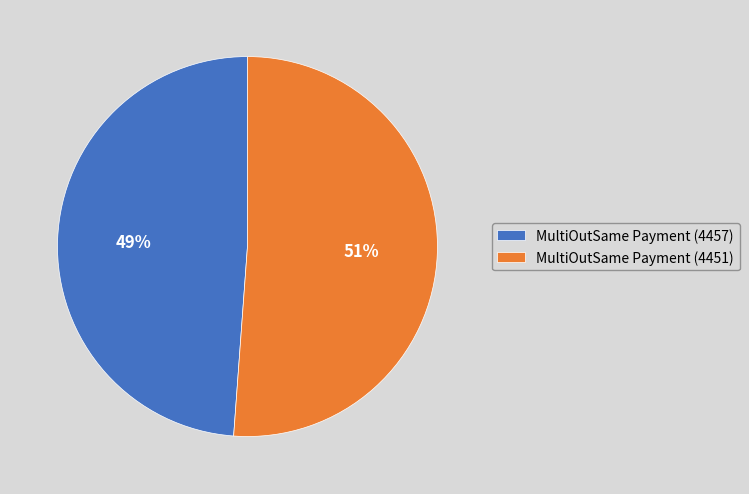

Is there a majority slice in this chart?

Yes